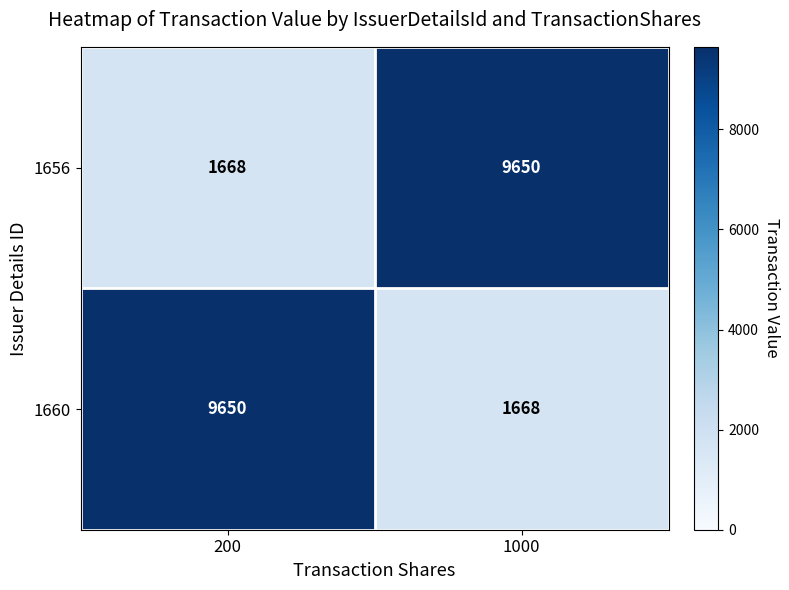

What is the maximum value shown in the chart?

9650